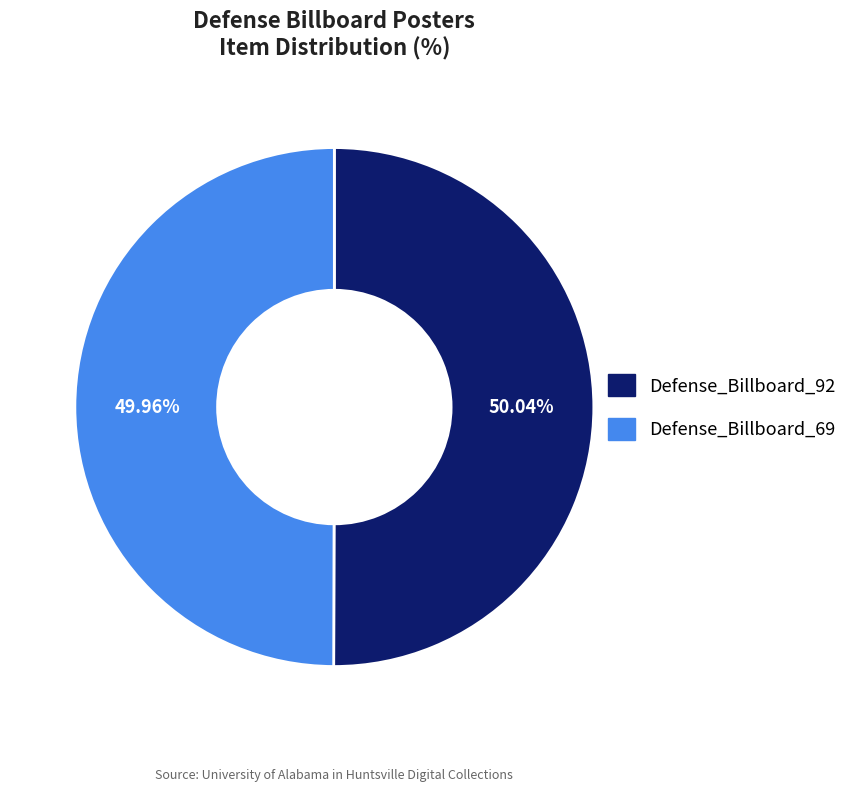

Does any single category account for the majority?

Yes